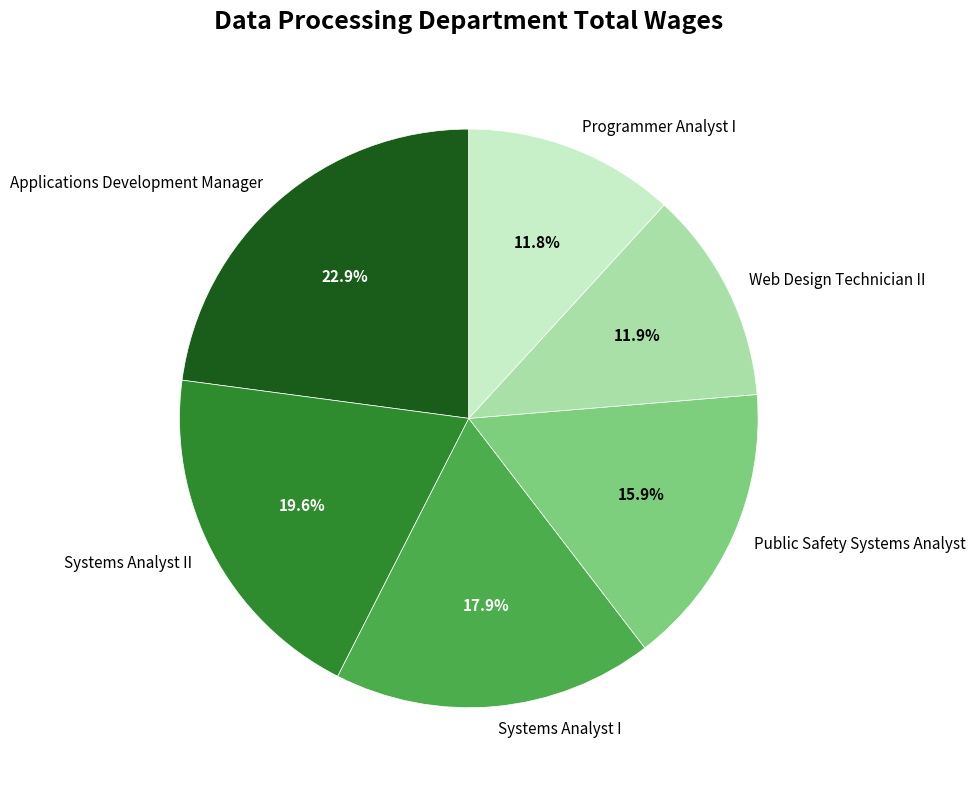

Is the sum of Systems Analyst I and Public Safety Systems Analyst greater than half?

No